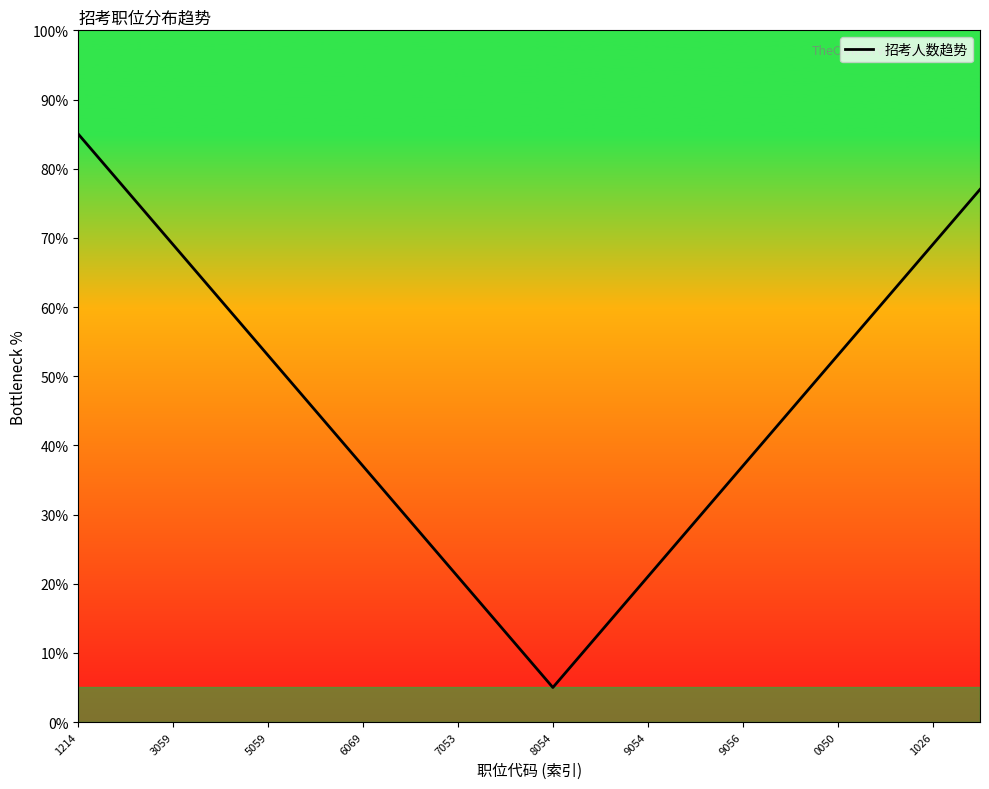

Where does the data first go above 45?

1214